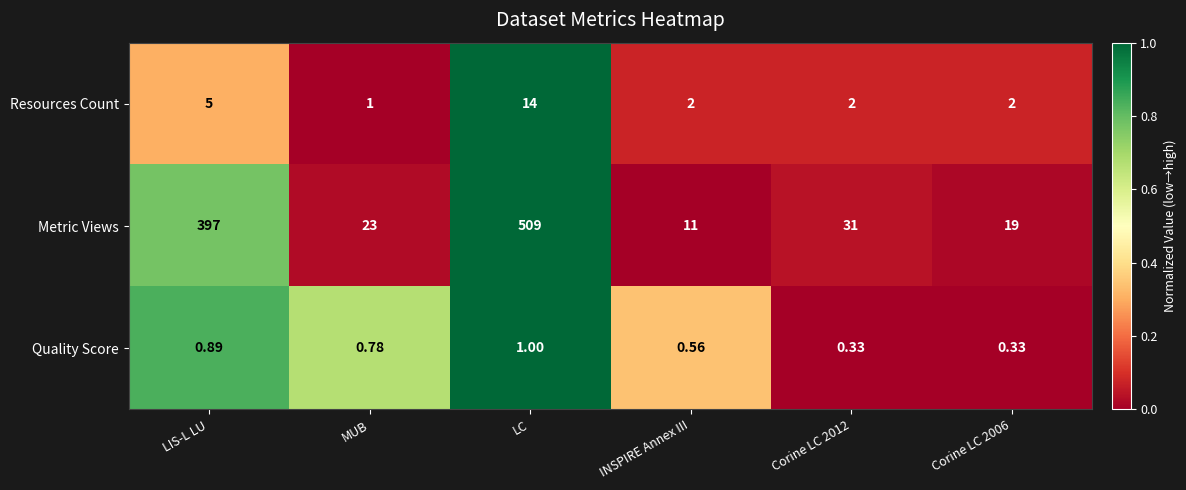

Which series has the largest range (max minus min)?

Metric Views